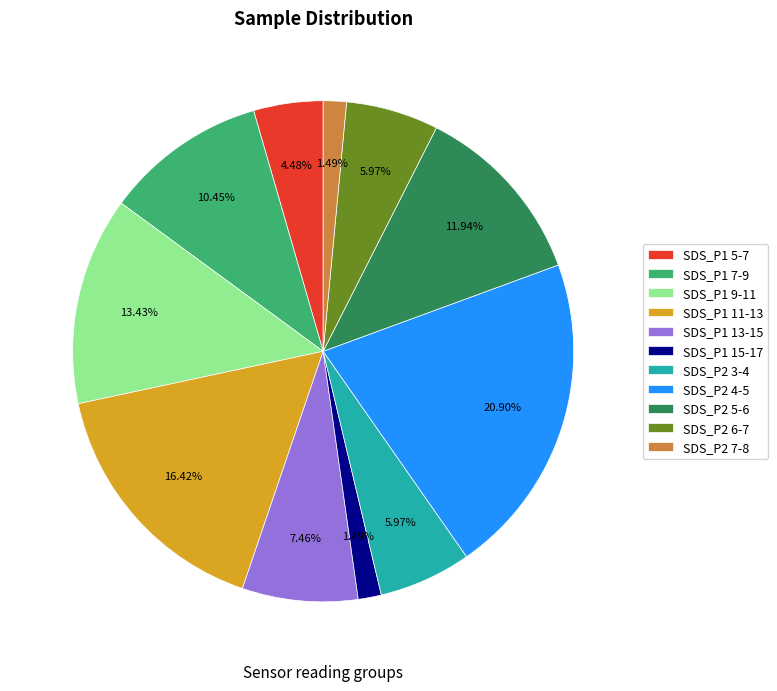

What is the ratio of the value at SDS_P2 4-5 to the value at SDS_P2 3-4?

3.5